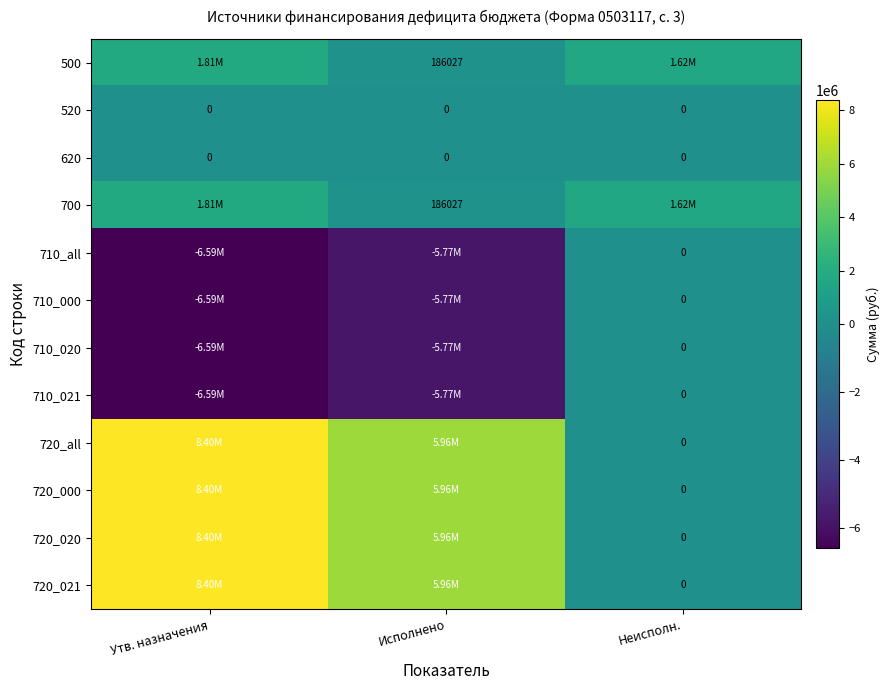

Rank the categories by 720_021 value from lowest to highest.

Неисполн., Исполнено, Утв. назначения